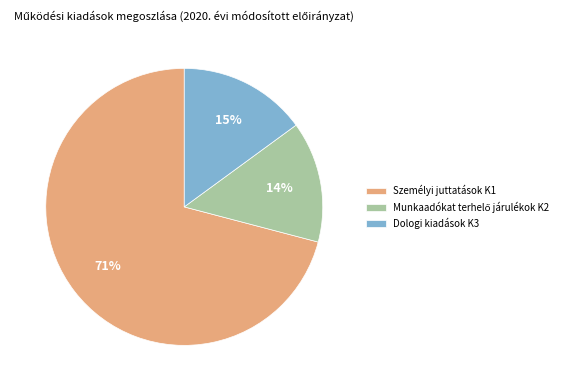

How many segments does this pie chart have?

3